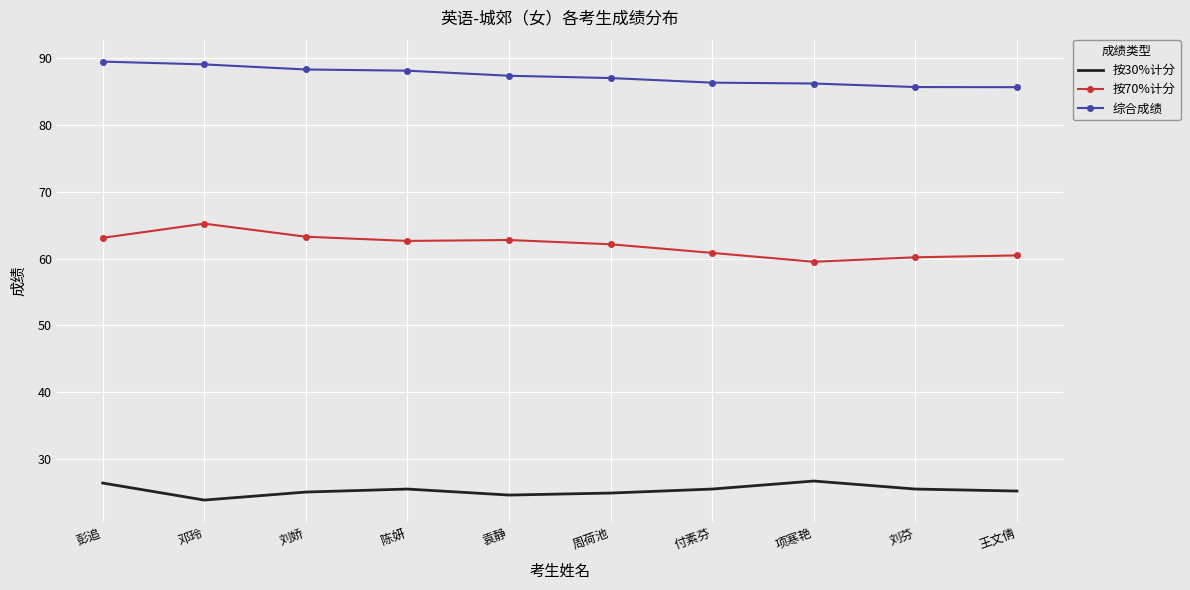

What is the average value of the 综合成绩 series?

87.4